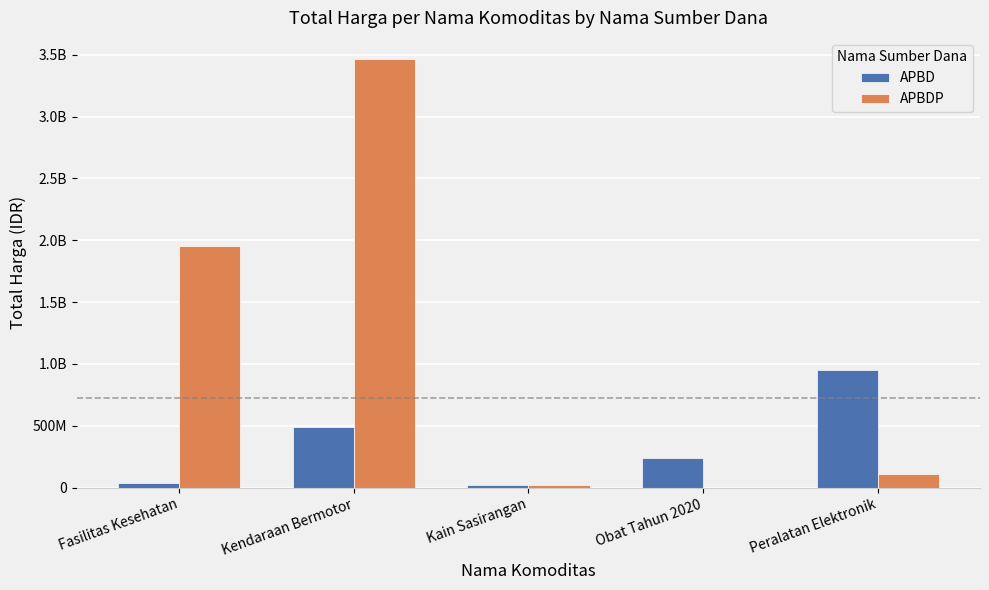

What are all the series names shown in the legend?

APBD, APBDP